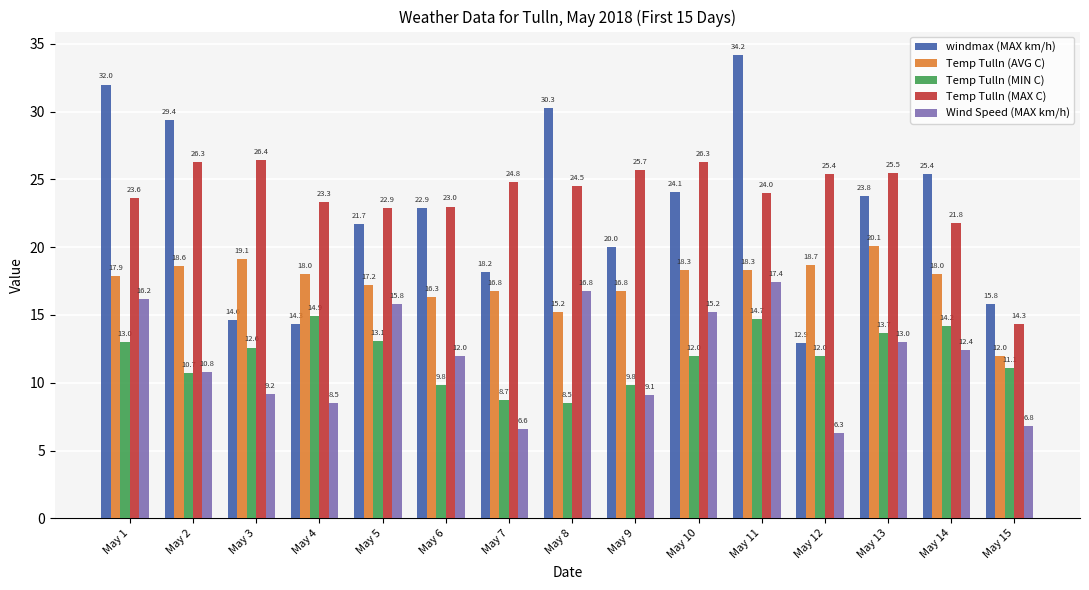

What is the difference between the highest and lowest values at May 7?

18.2